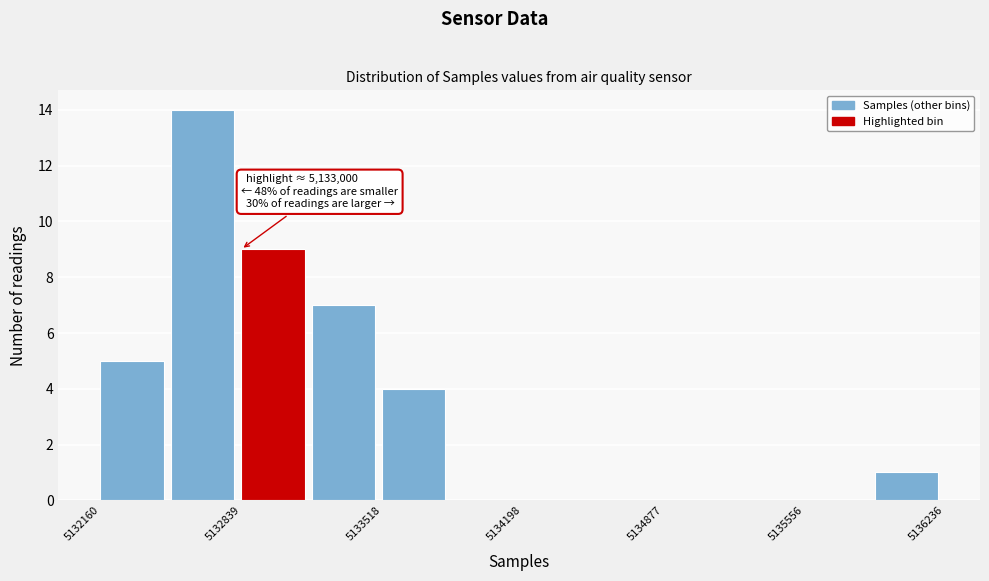

Around what value on the x-axis is the tallest bar? Give the approximate position of its centre, as read against the axis.

5132700